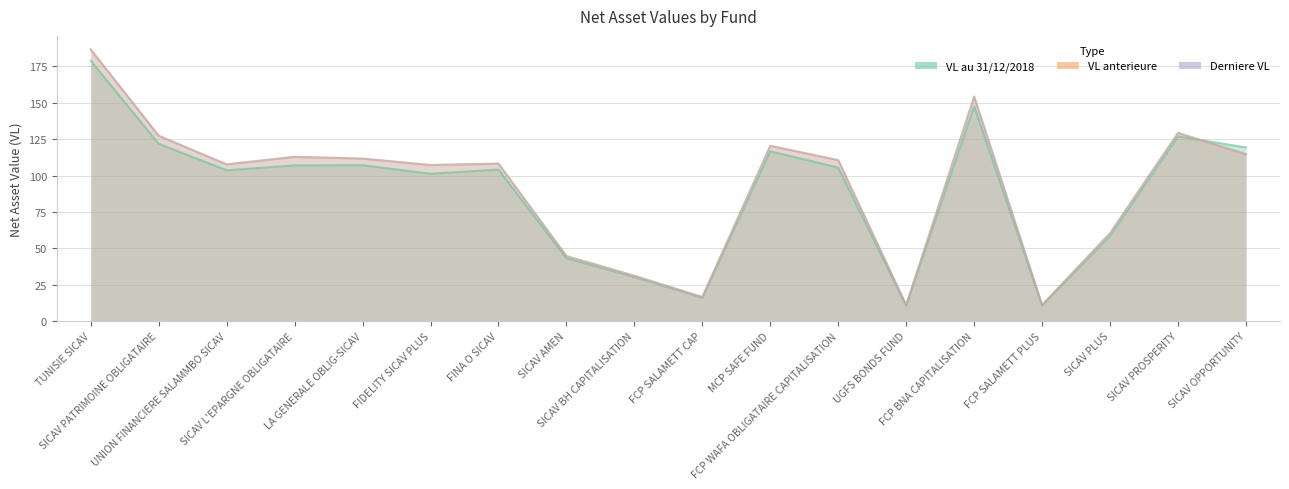

Is it true that VL au 31/12/2018 equals 68.1 at FIDELITY SICAV PLUS?

False